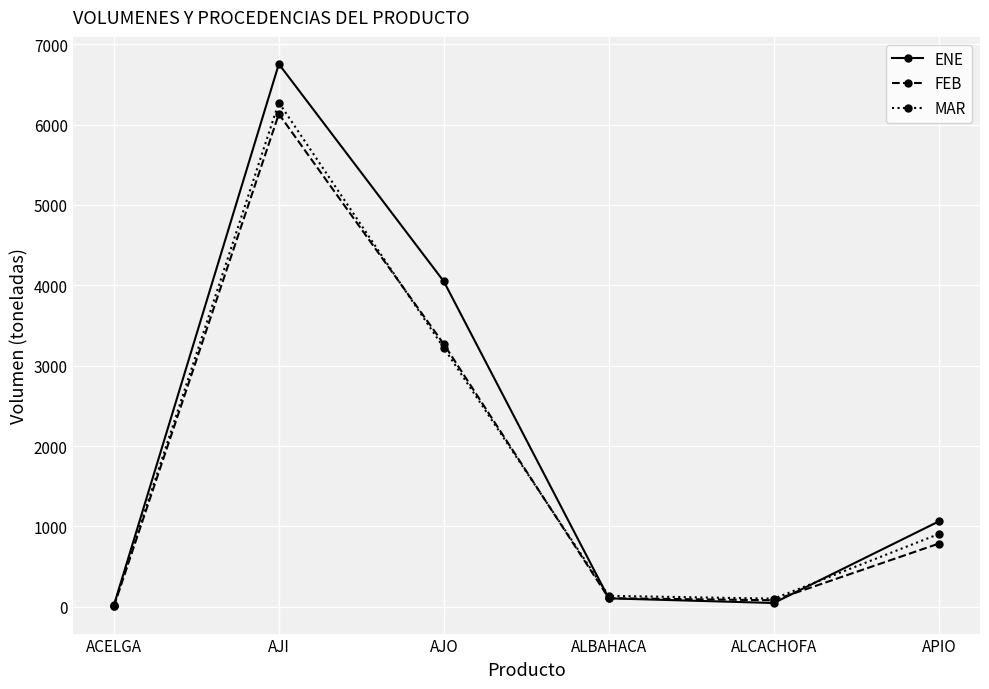

True or false: ENE has a value of 1062 at APIO.

True